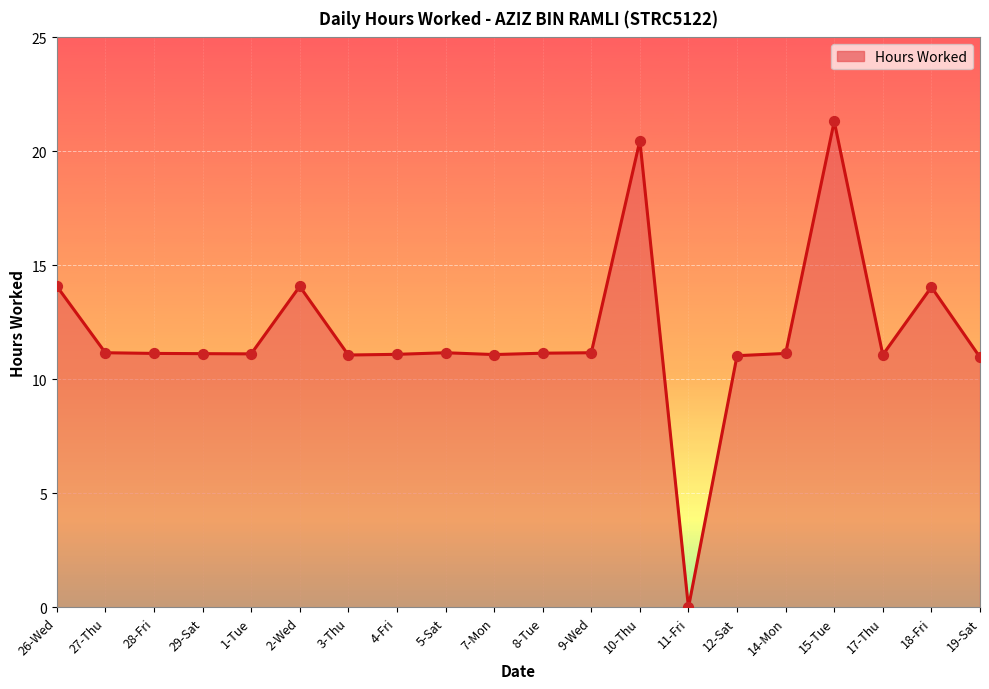

What is the change in value from 4-Fri to 15-Tue?

+10.2